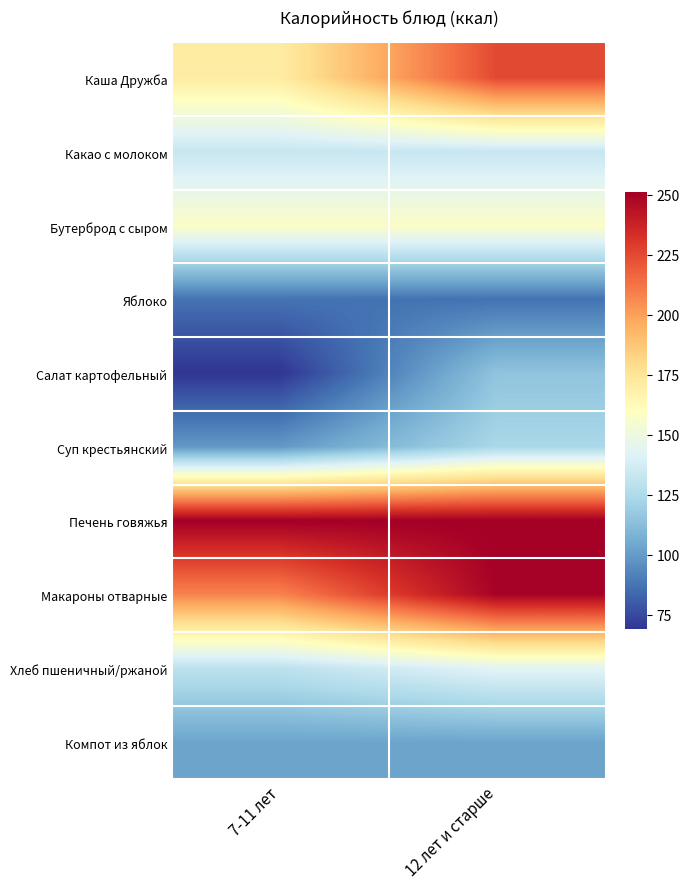

How many series are shown in this chart?

10